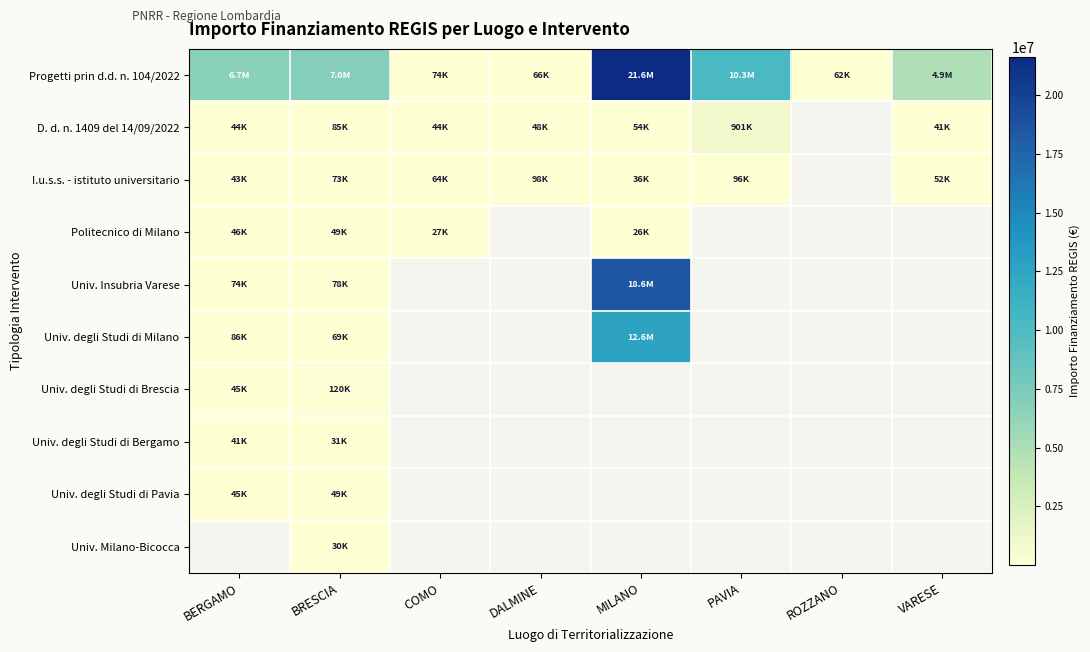

What is the approximate value of I.u.s.s. - istituto universitario at BERGAMO?

42816.5